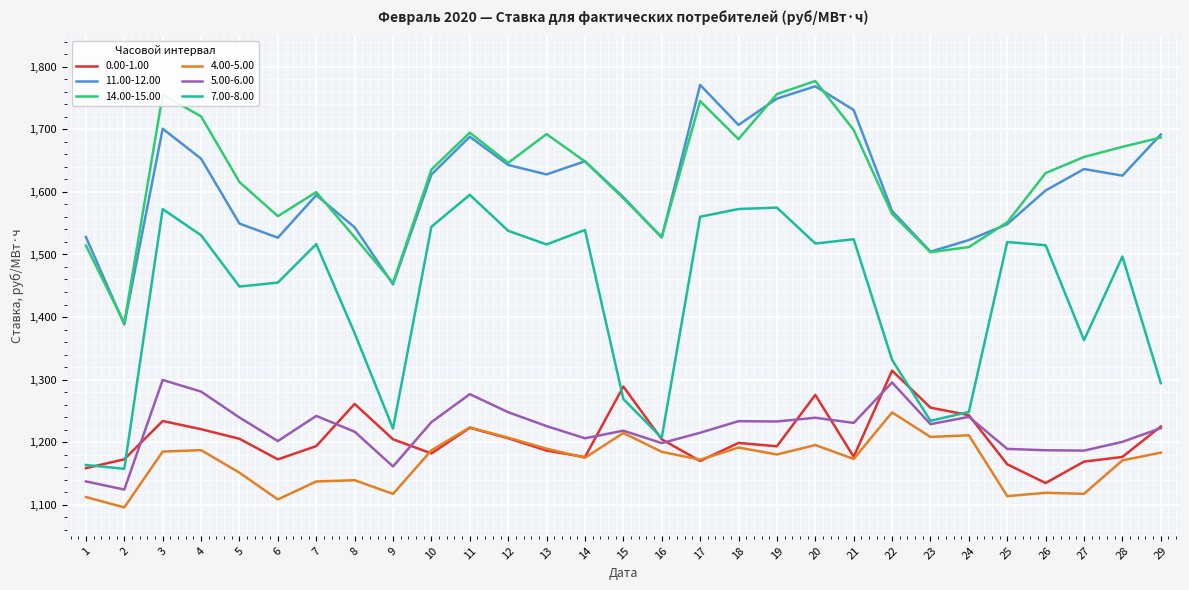

What is the approximate value of 5.00-6.00 at 5?

1239.2